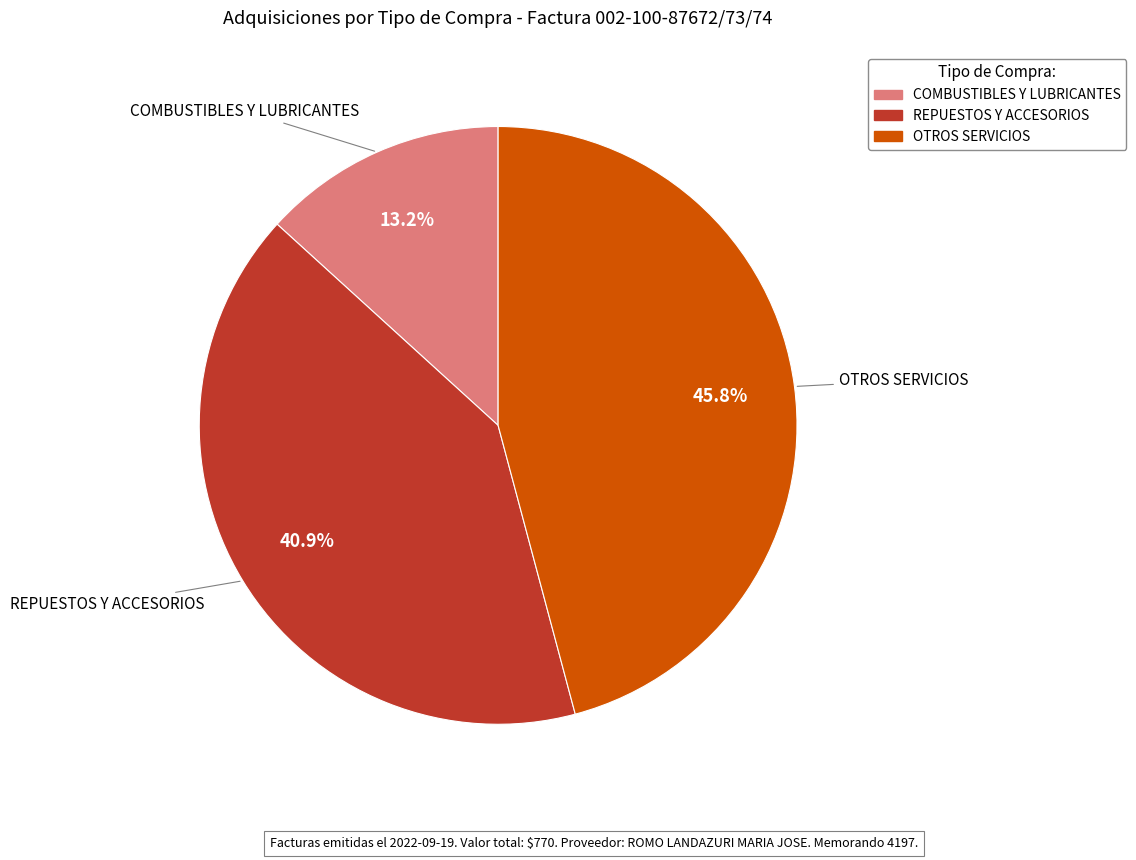

Approximately how many times larger is the value at COMBUSTIBLES Y LUBRICANTES compared to REPUESTOS Y ACCESORIOS?

0.3